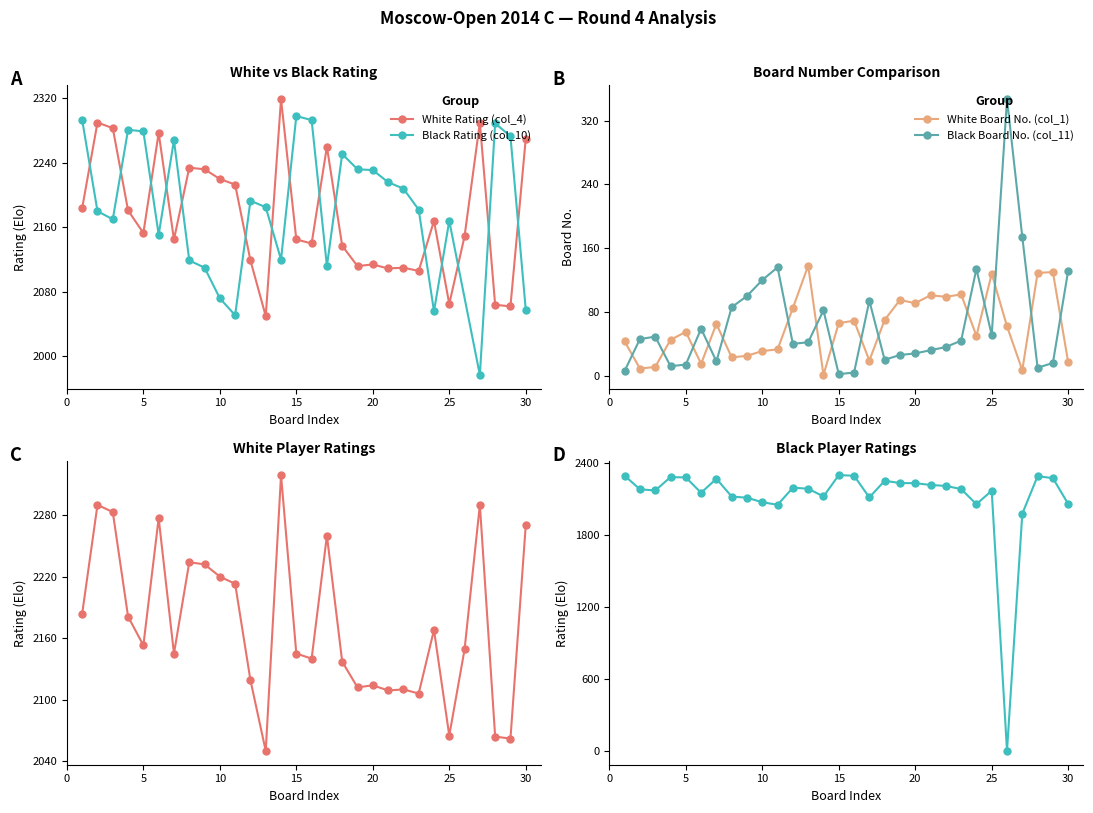

True or false: Black Board No. (col_11) and White Rating (col_4) intersect in this chart.

False